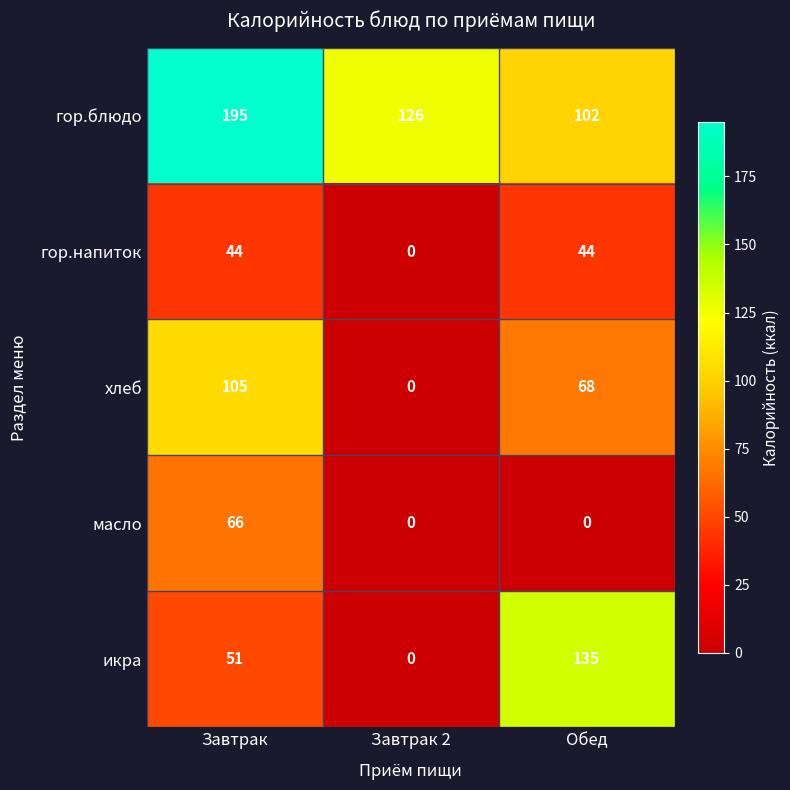

Rank the series at Завтрак from highest to lowest value.

гор.блюдо, хлеб, масло, икра, гор.напиток